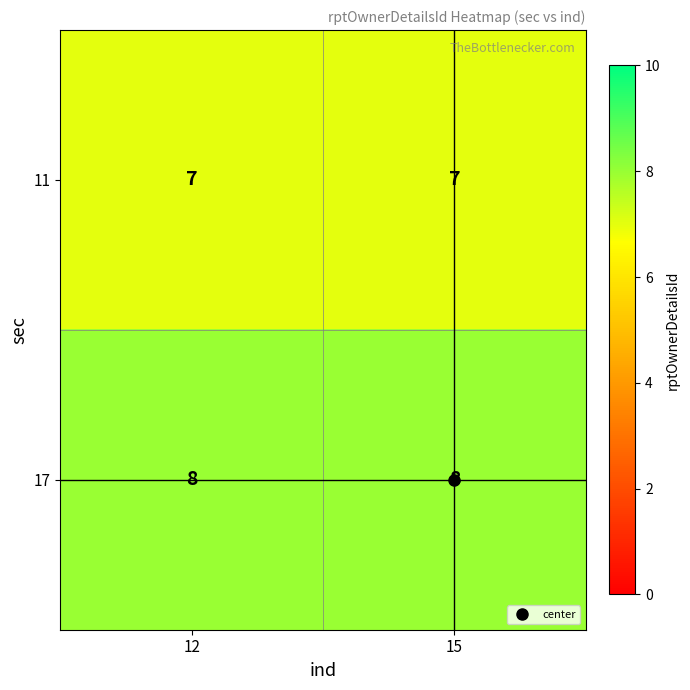

What is the spread (max minus min) of values at 15?

1